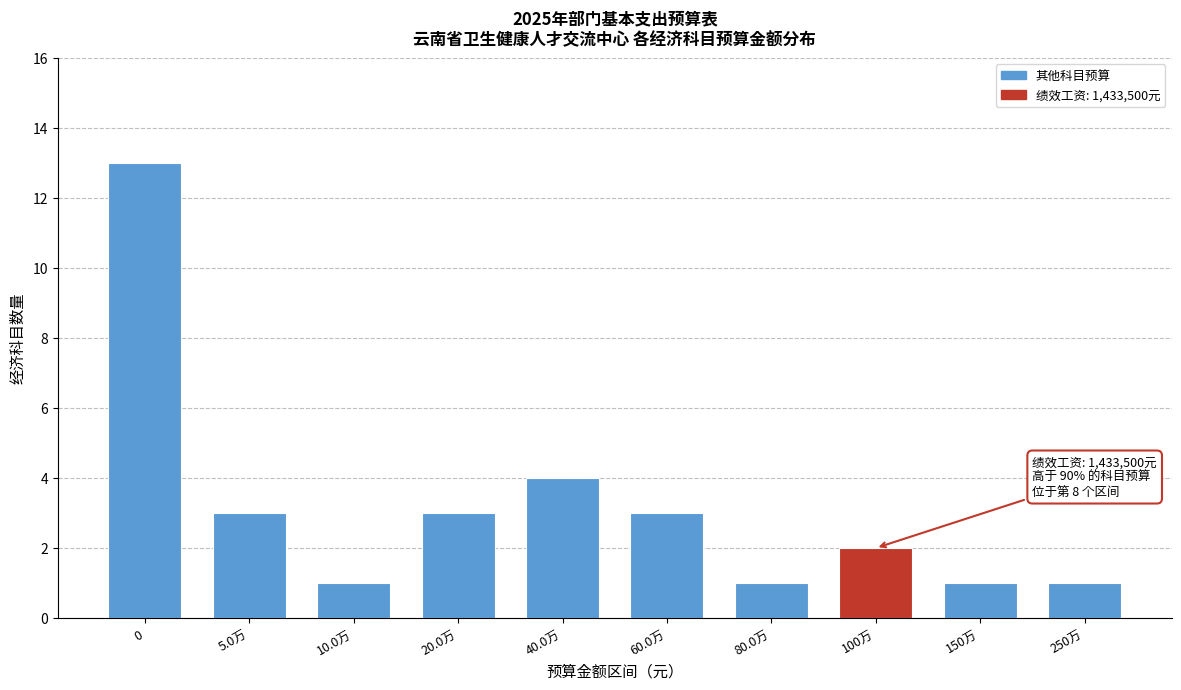

Reading left to right, extract all data points from this chart.

0=13	5.0万=3	10.0万=1	20.0万=3	40.0万=4	60.0万=3	80.0万=1	100万=2	150万=1	250万=1